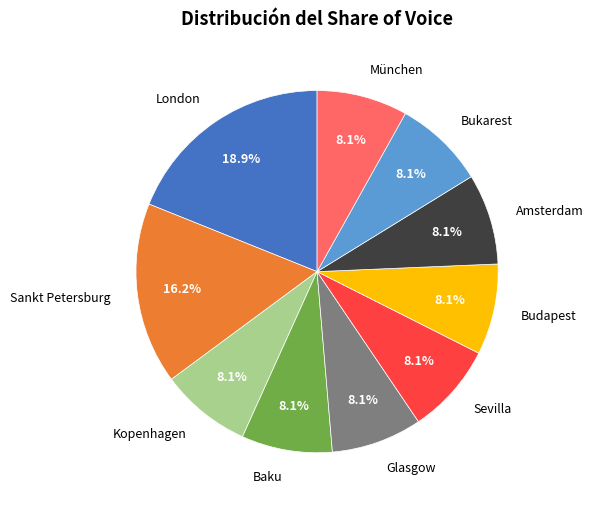

To the nearest percent, what is the average slice percentage?

10%